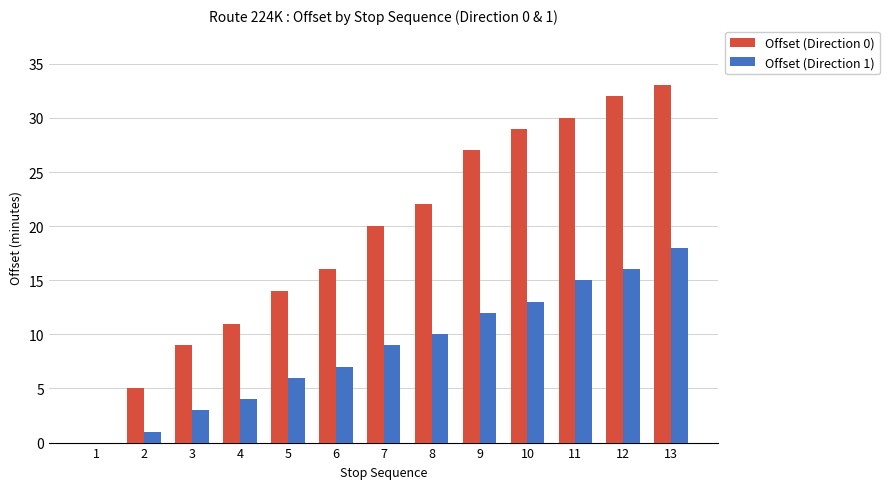

What is the greatest value displayed?

33